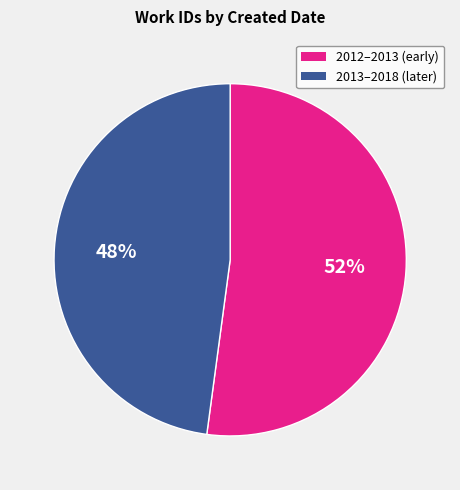

To the nearest percent, what is the average slice percentage?

50%